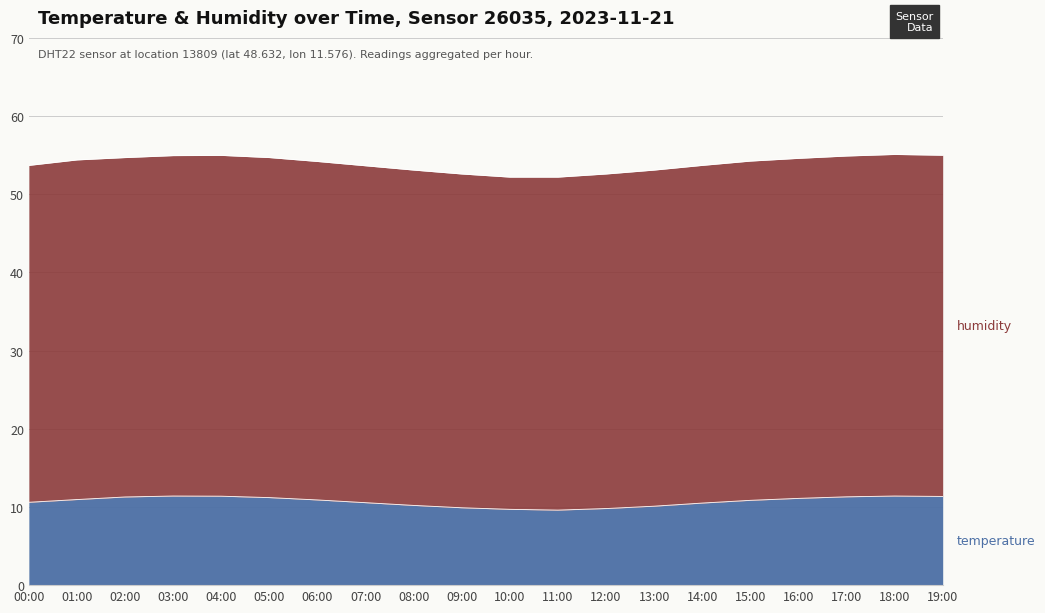

What is the total value across all series at 08:00?

53.1